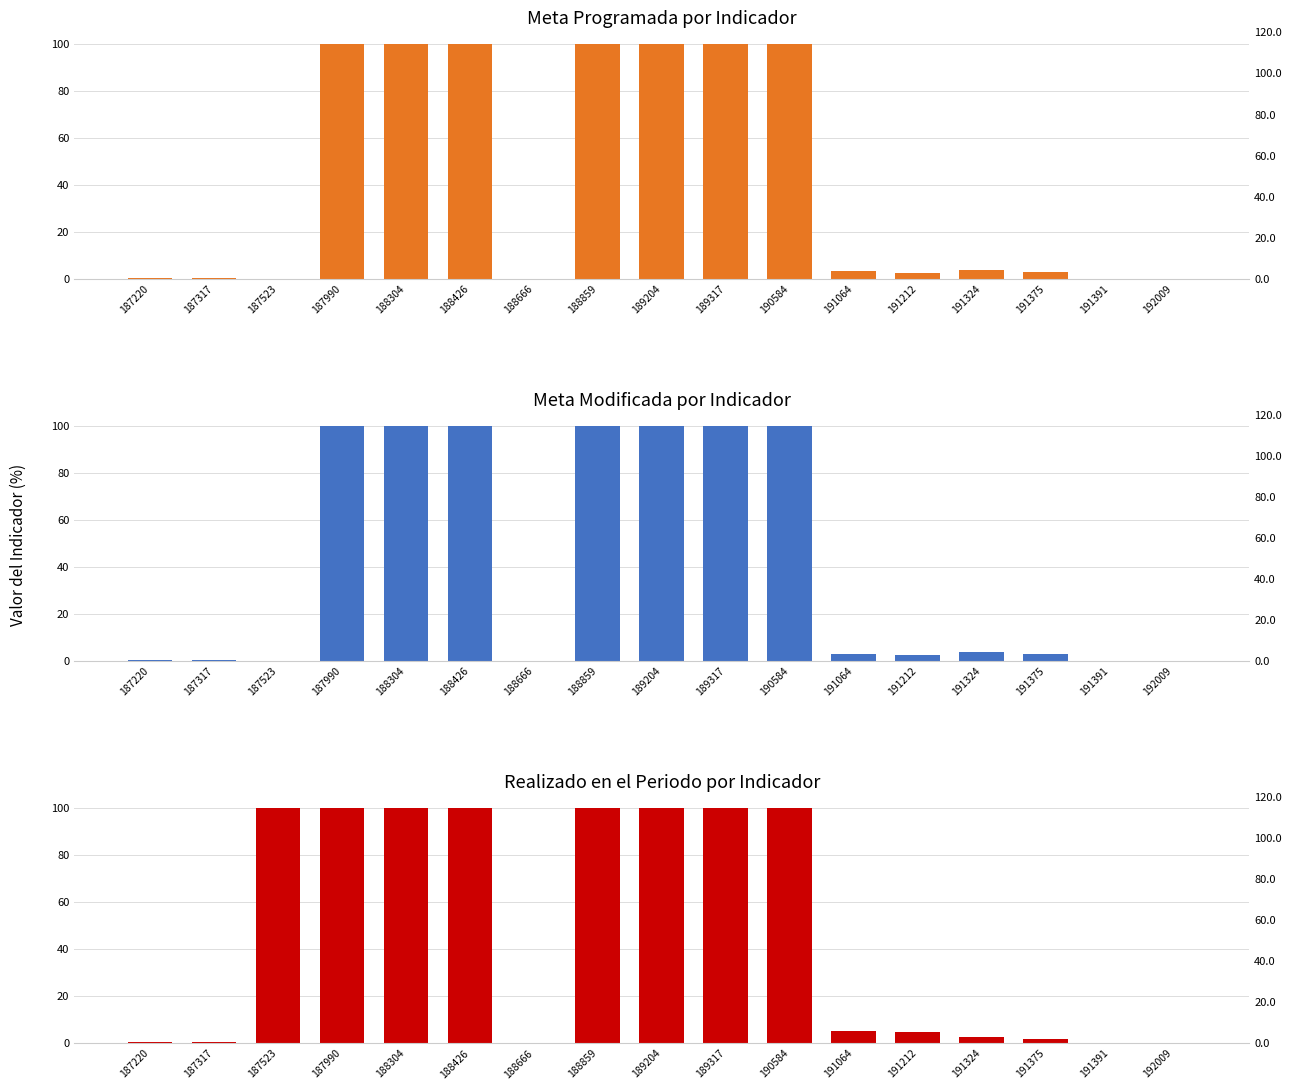

How many categories are shown in the chart?

17